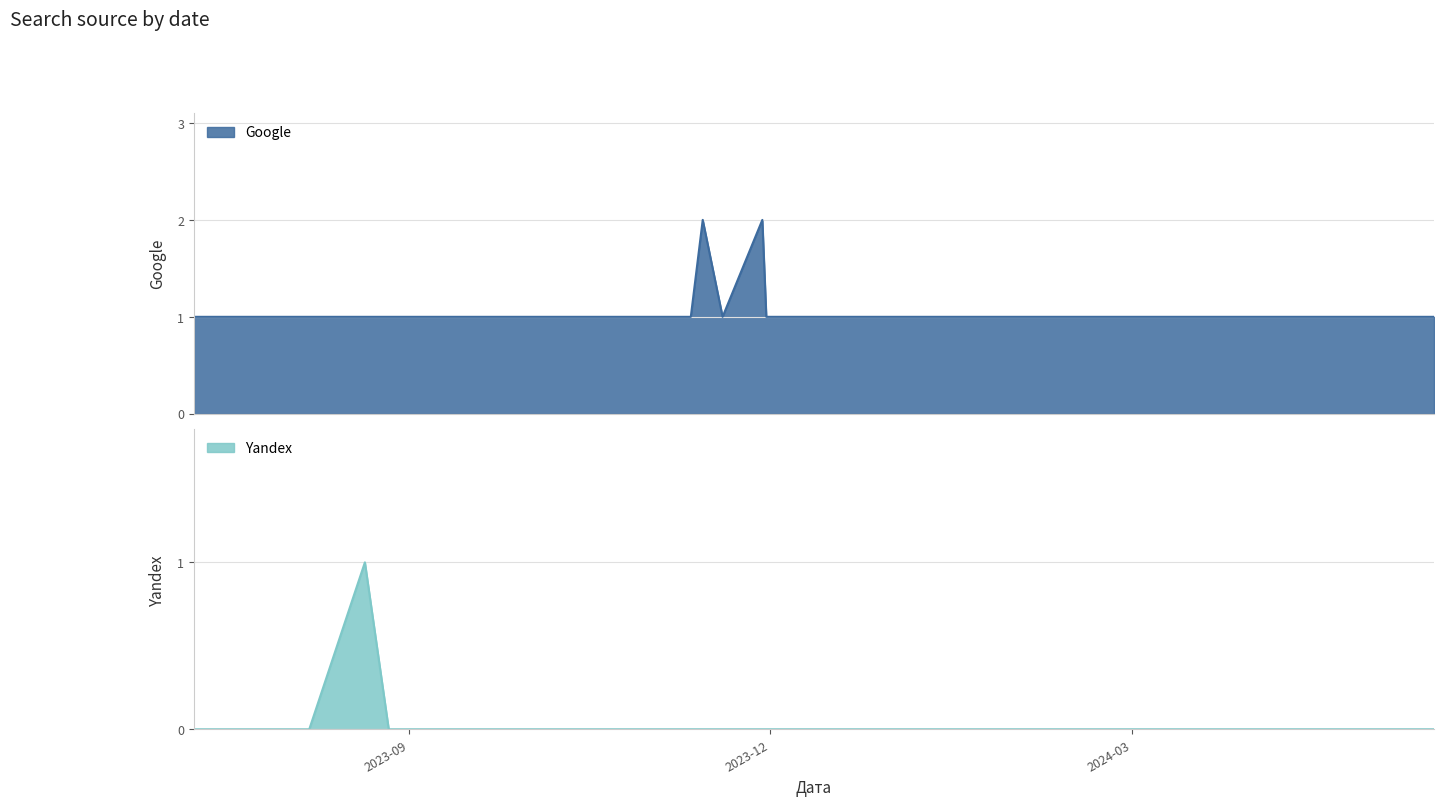

What is the sum of all Google values?

42